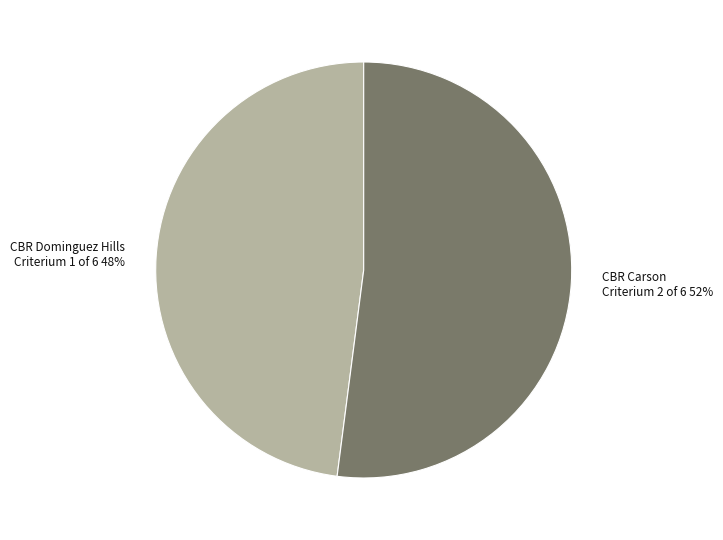

Rank the categories by value from highest to lowest.

CBR Carson Criterium 2 of 6, CBR Dominguez Hills Criterium 1 of 6